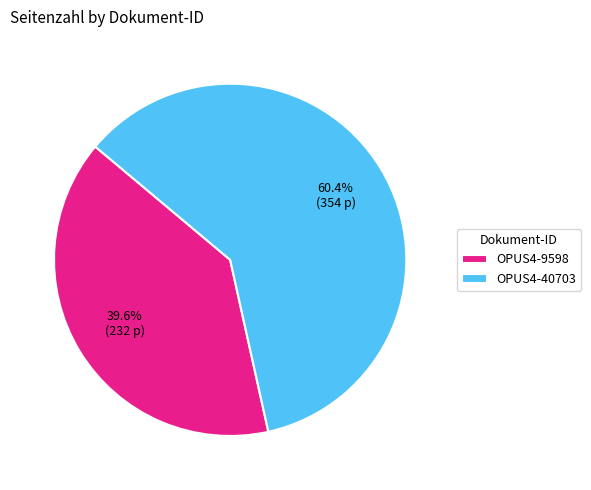

Does OPUS4-40703 account for over 50% of the chart?

Yes